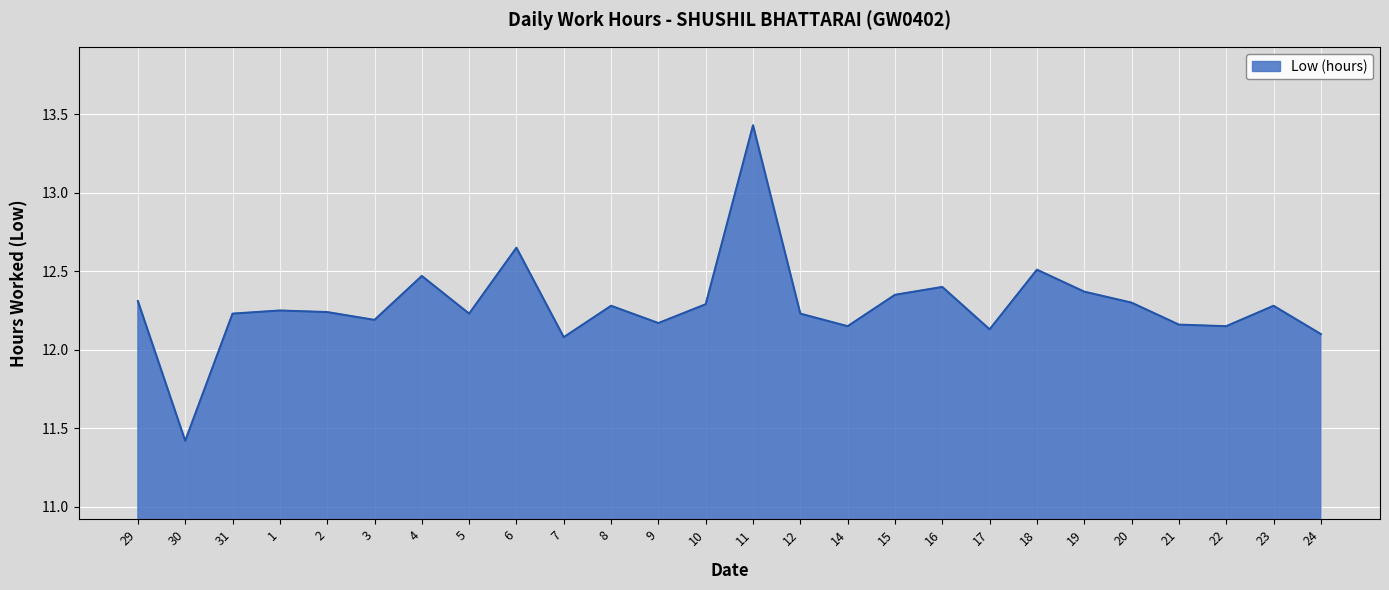

What position from the right is 31?

24